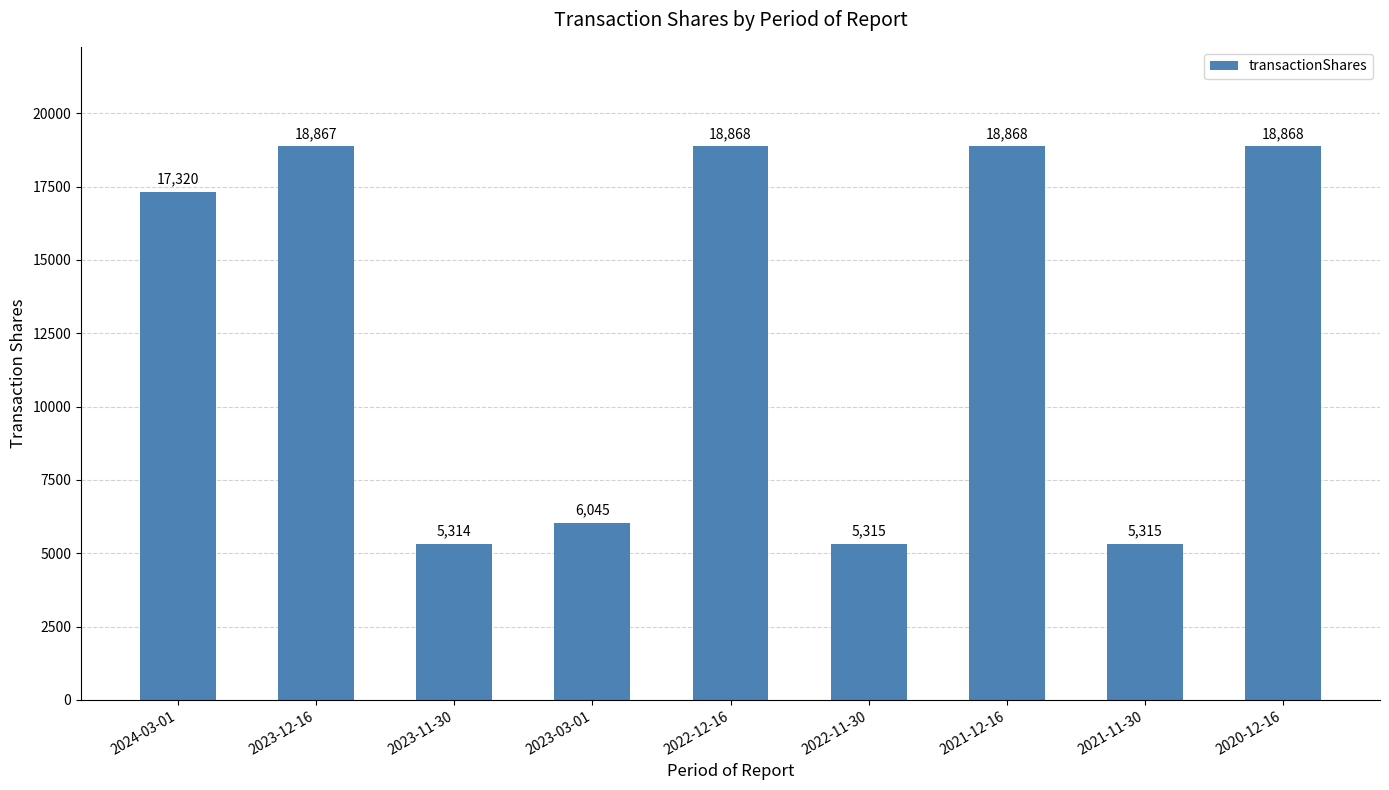

Where is the data nearest to the value 12091?

2024-03-01